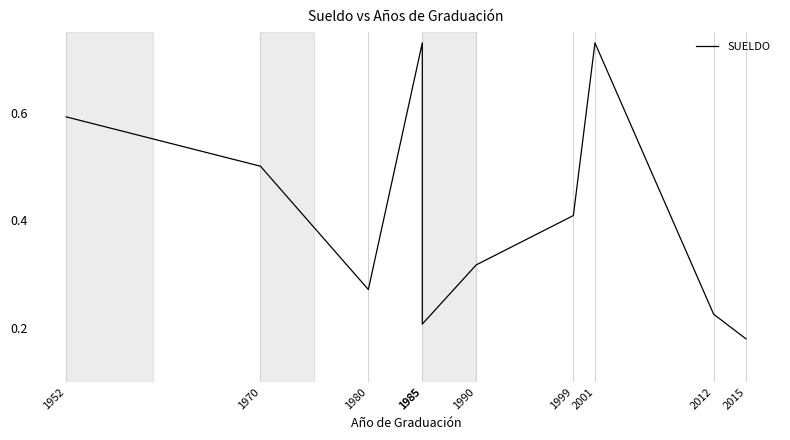

The chart shows a value of 0.3 at 1970. True or false?

False